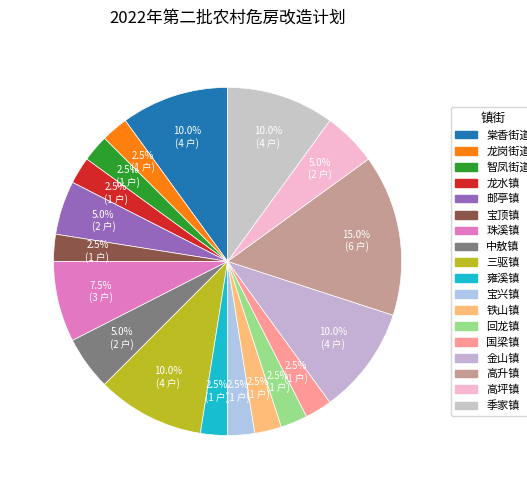

How many slices are in this pie chart?

18